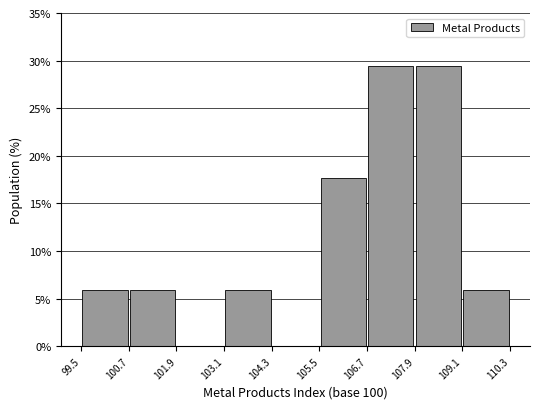

Reading left to right, transcribe this chart: for each bar, give the range it covers on the x-axis and its height. The values are not printed on the chart, so give them approximately, as read against the axis.

99.5 to 100.7: 6.0
100.7 to 101.9: 6.0
101.9 to 103.1: 0
103.1 to 104.3: 6.0
104.3 to 105.5: 0
105.5 to 106.7: 17.5
106.7 to 107.9: 29.5
107.9 to 109.1: 29.5
109.1 to 110.3: 6.0